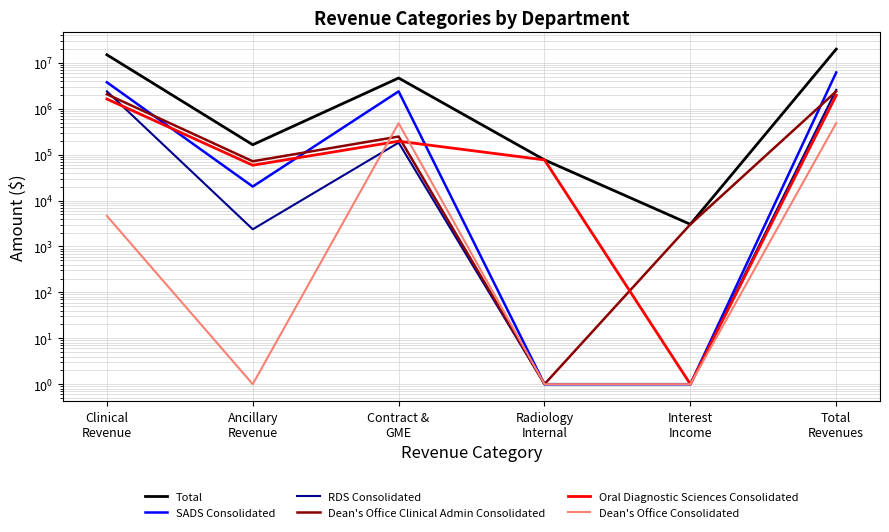

How many lines are shown in the chart?

6